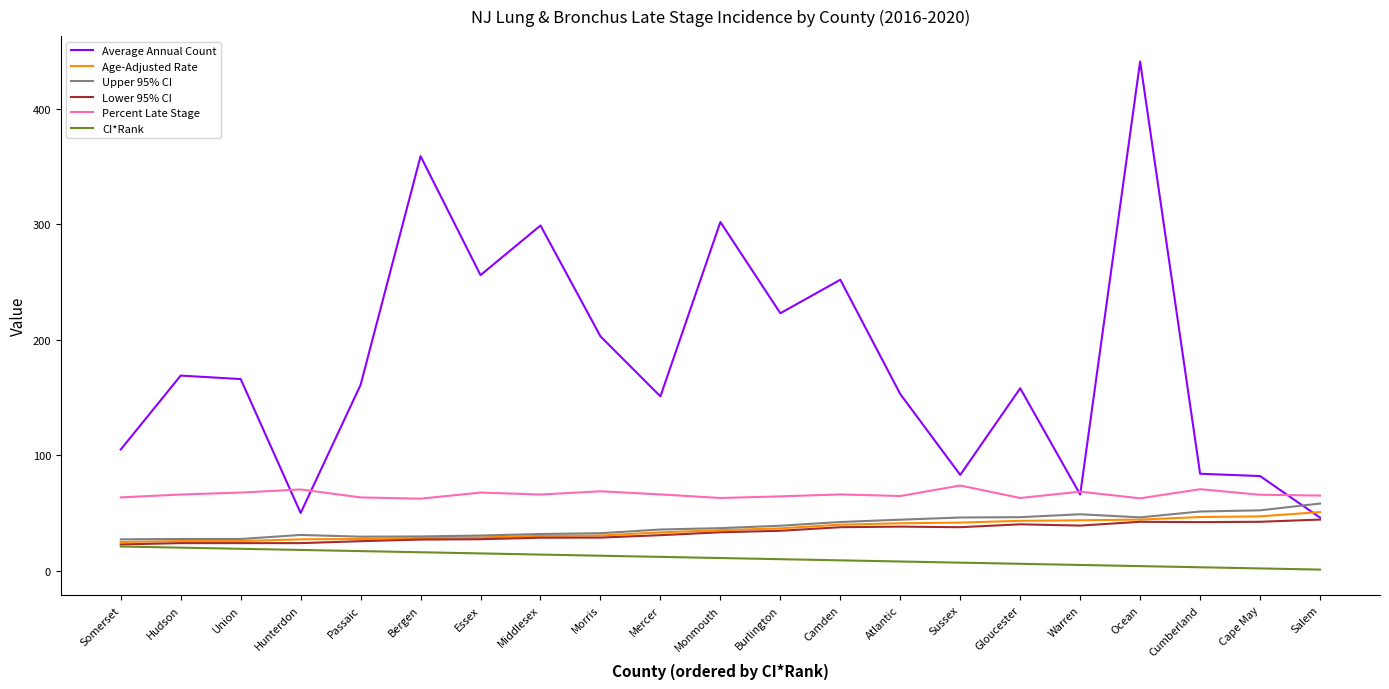

Which series has the widest spread of values?

Average Annual Count